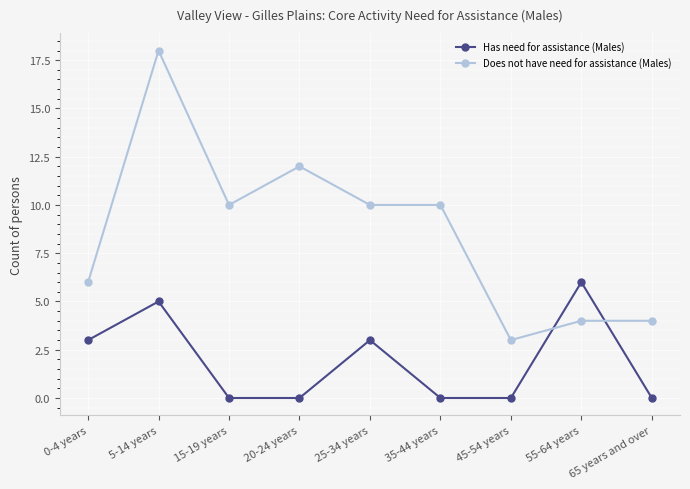

After their last crossing, which series has the higher values: Does not have need for assistance (Males) or Has need for assistance (Males)?

Does not have need for assistance (Males)